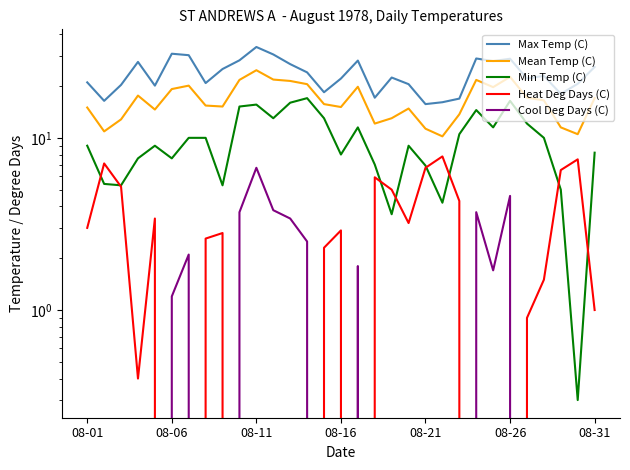

True or false: Heat Deg Days (C) has more than 0 interior local peaks.

True